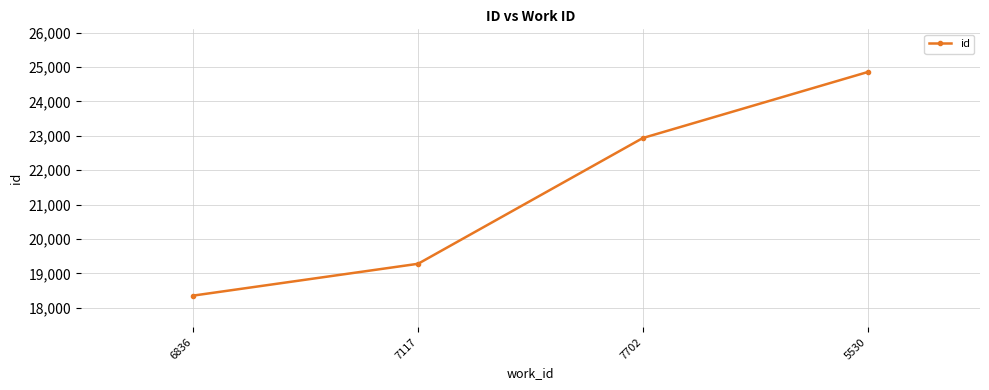

Is it true that the value at 6836 is 18353?

True